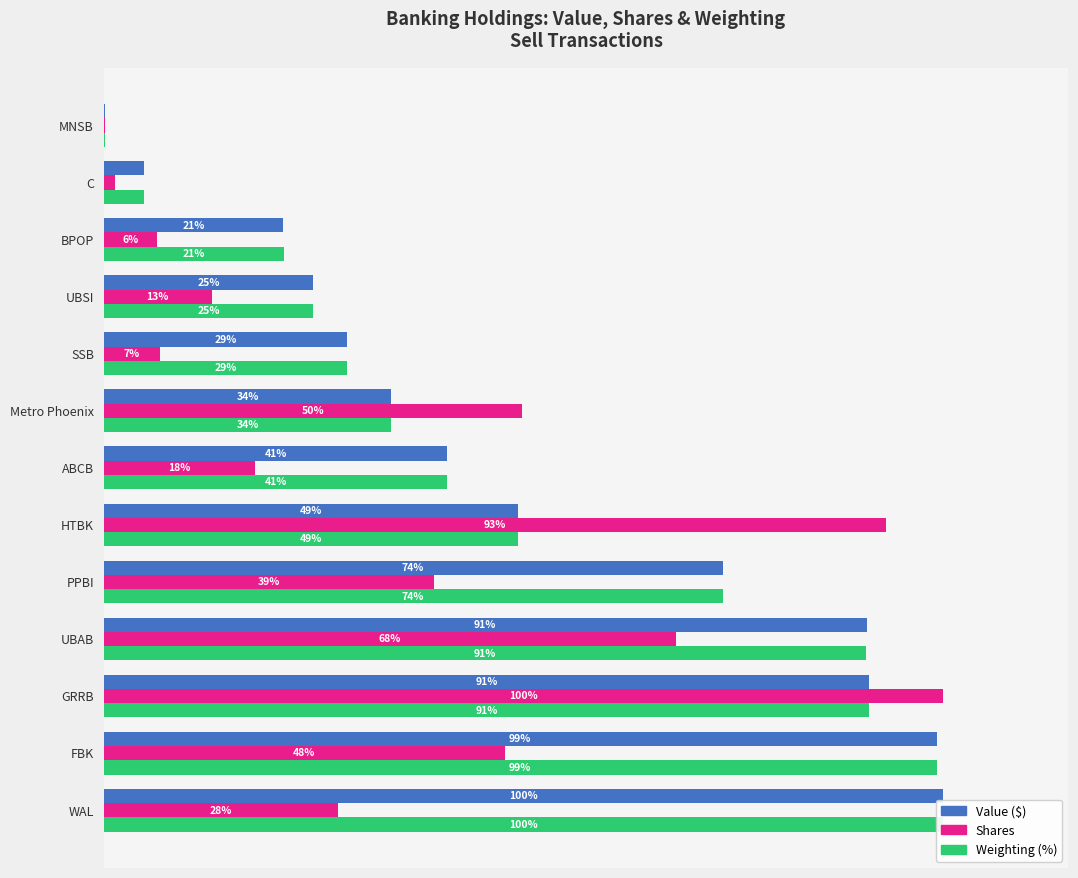

How many bars are there in total?

39